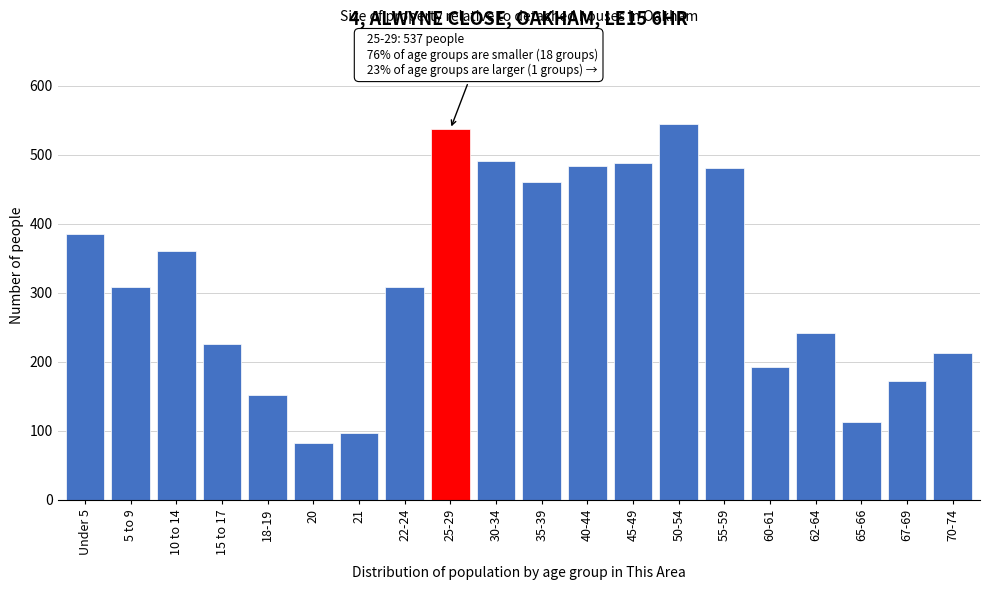

Reading right to left, extract all data points from this chart.

212	172	113	242	192	480	544	488	484	461	491	537	309	97	83	152	226	361	309	385